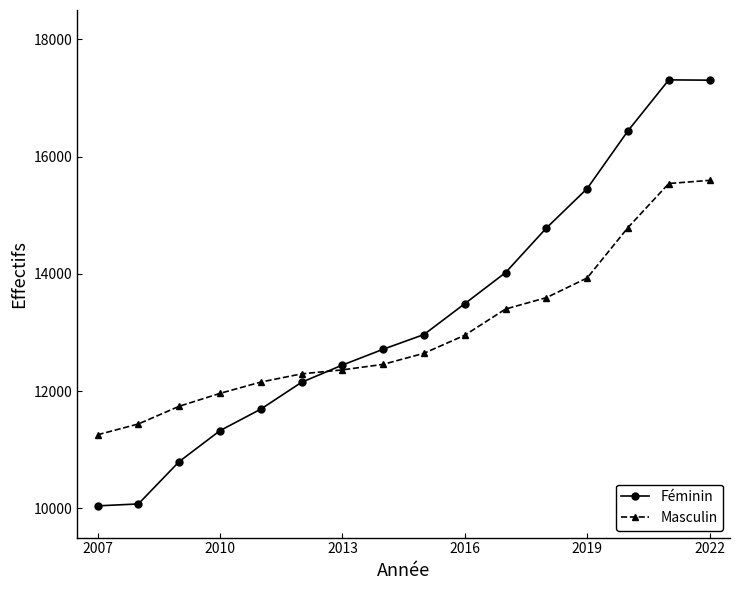

Rank the series by their maximum value, from lowest to highest.

Masculin, Féminin